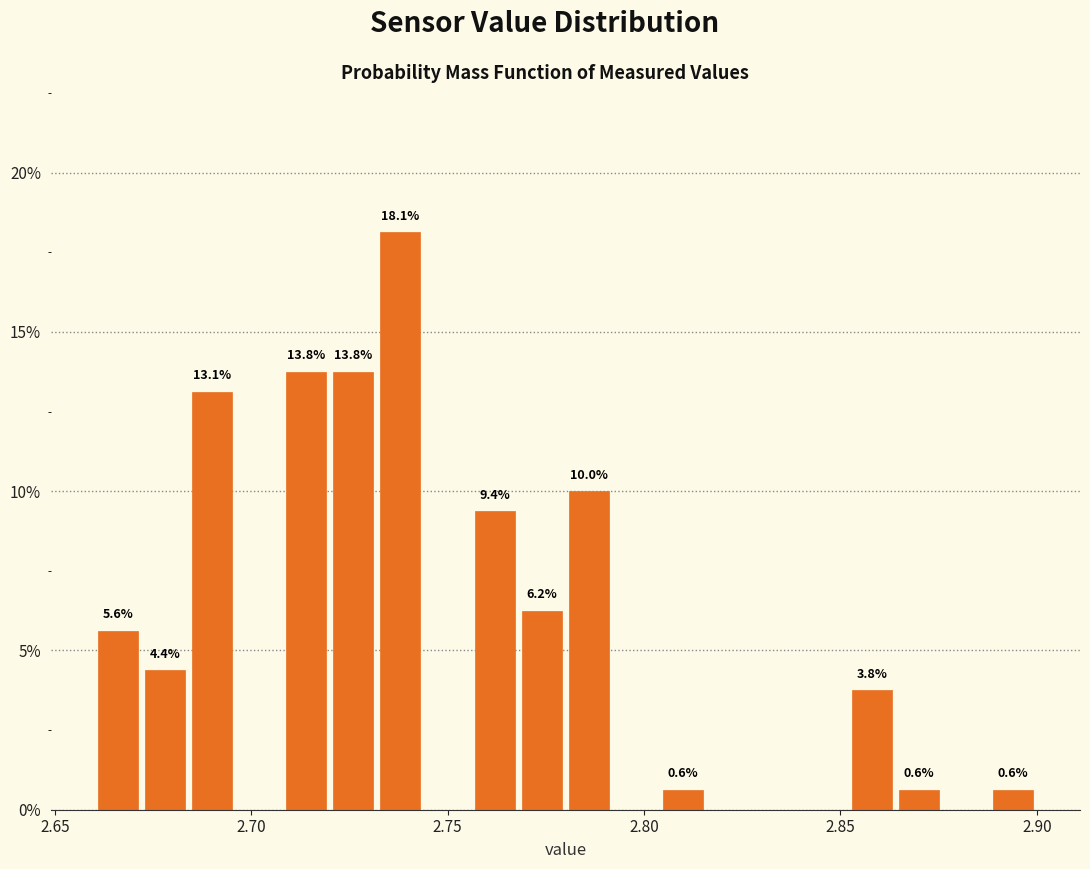

Around what value on the x-axis is the tallest bar? Give the approximate position of its centre, as read against the axis.

2.740